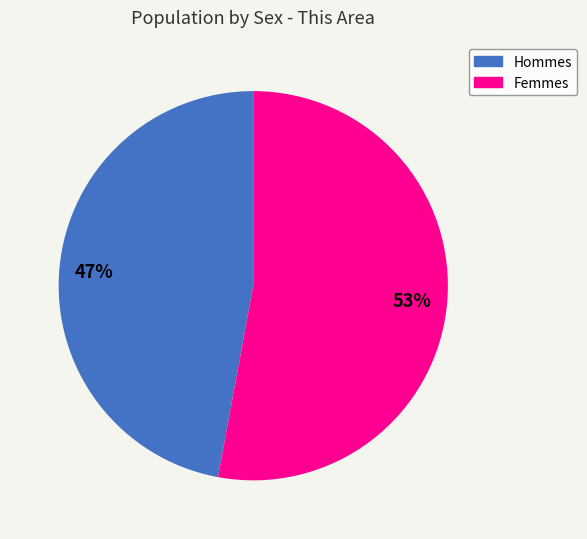

To the nearest percent, what is the difference between the largest and smallest slice percentages?

6%